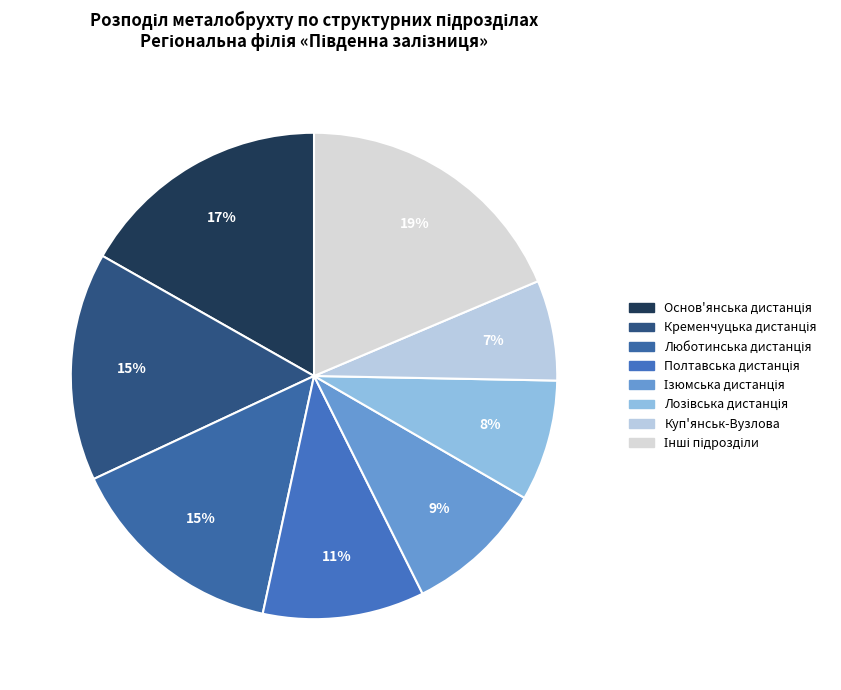

How many slices are in this pie chart?

8